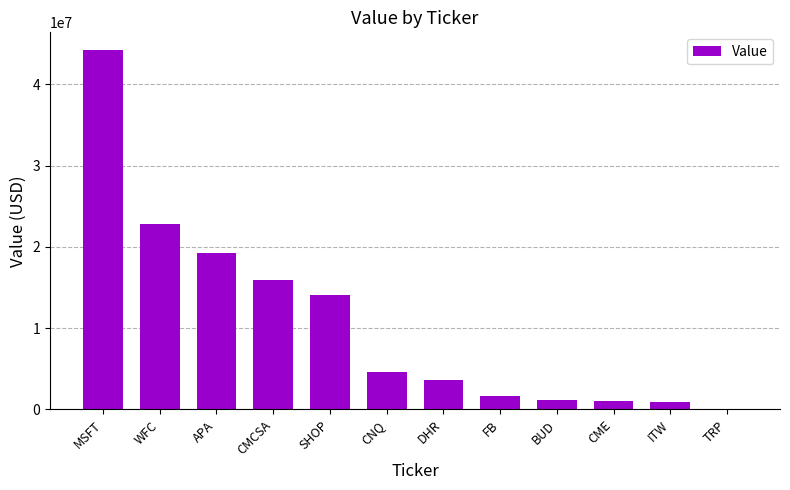

The chart shows a value of 21966358 at CMCSA. True or false?

False